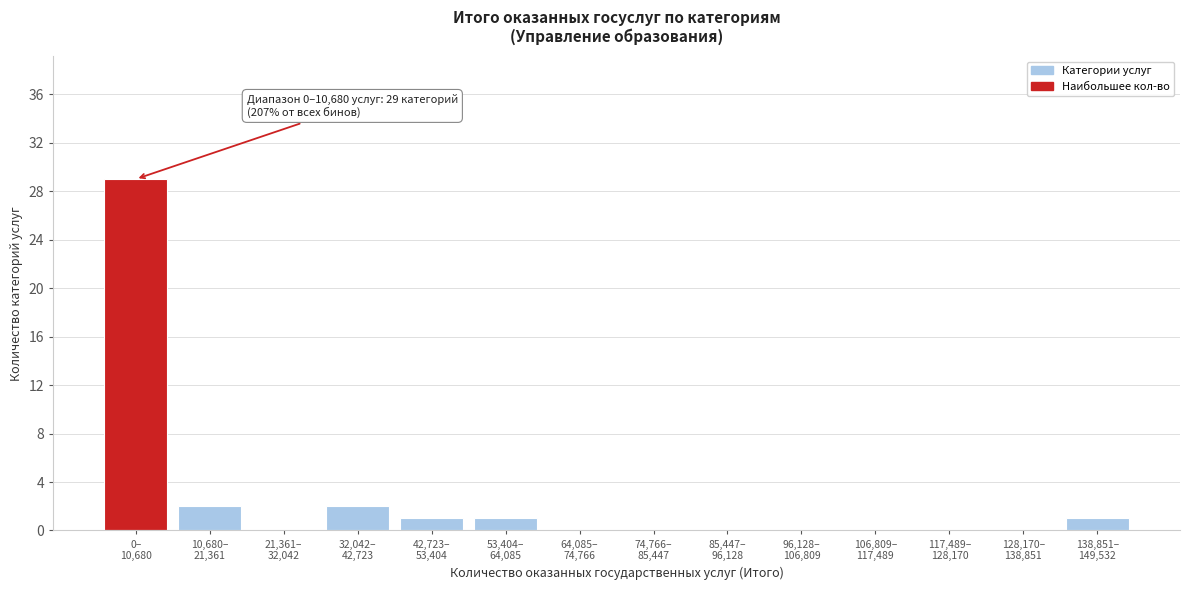

What is the sum of all values?

36